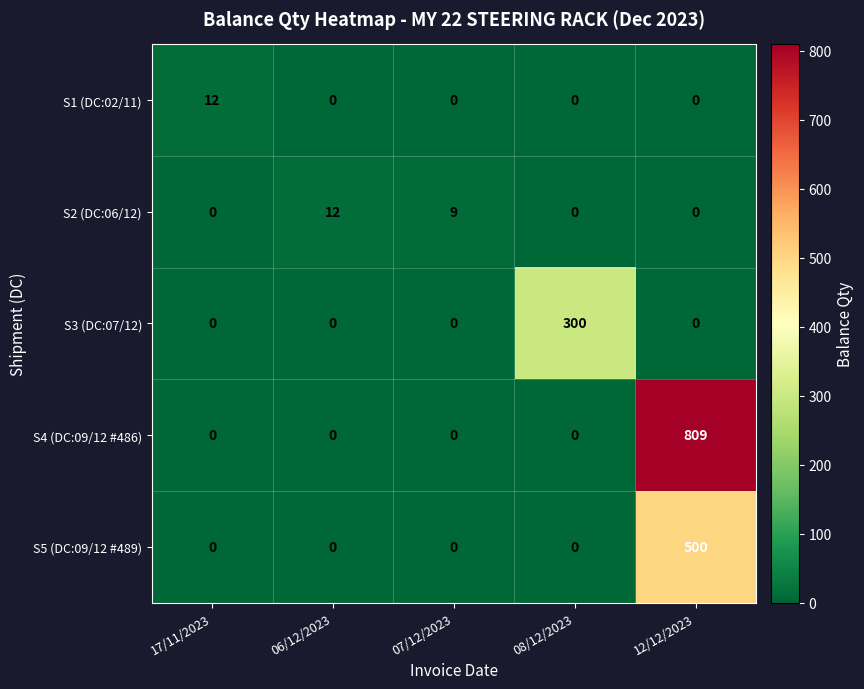

At which category is the sum across all series the highest?

12/12/2023